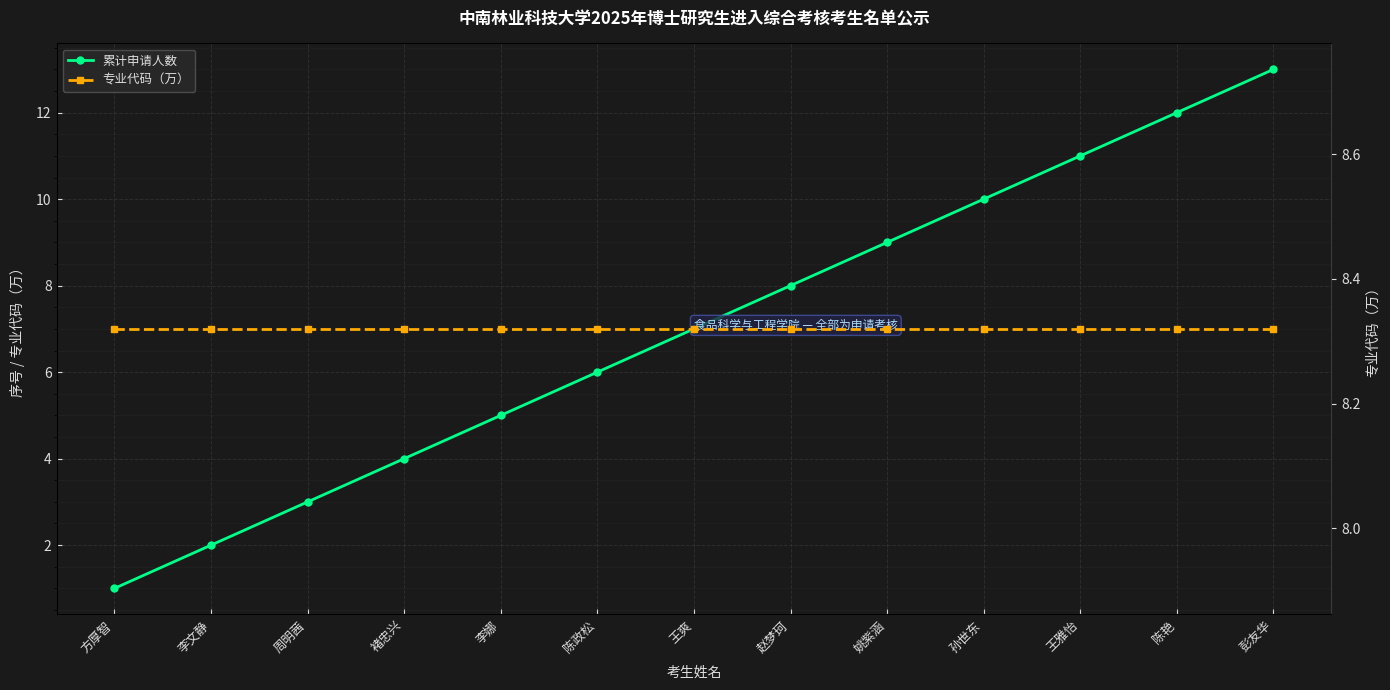

The 专业代码（万） series shows 8.3 at 李娜. True or false?

True